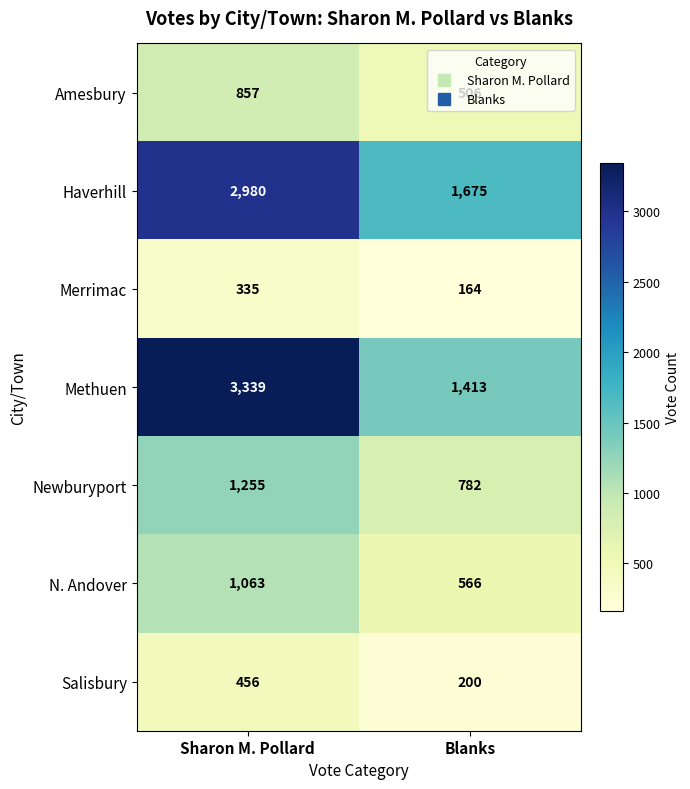

How many categories are shown in the chart?

2